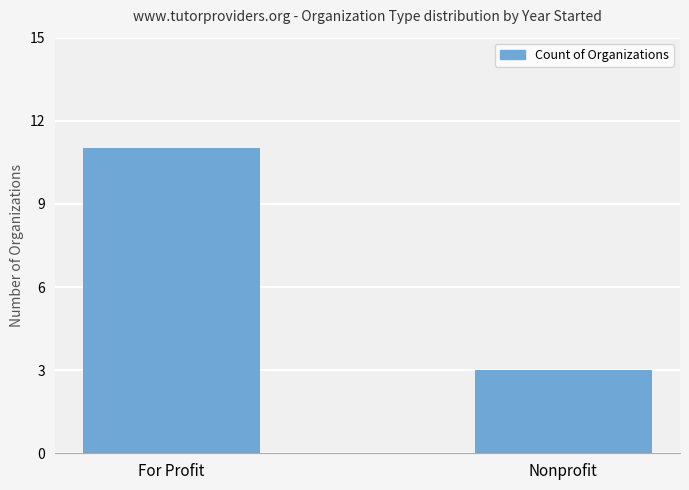

Which has a higher value, For Profit or Nonprofit?

For Profit